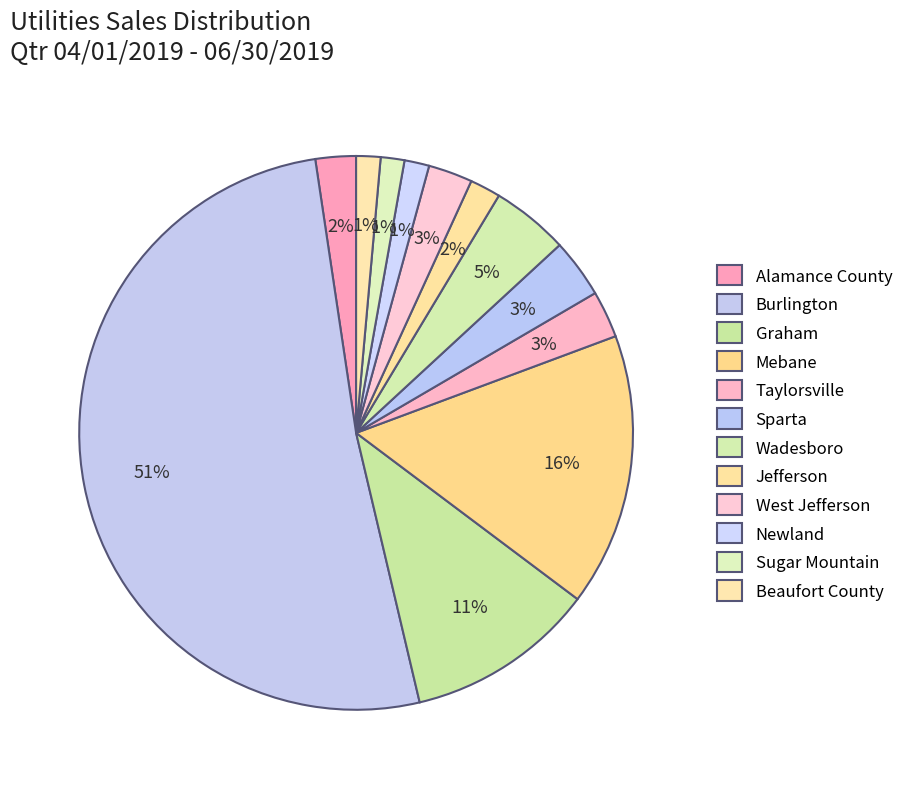

To the nearest percent, what is the average slice percentage?

8%